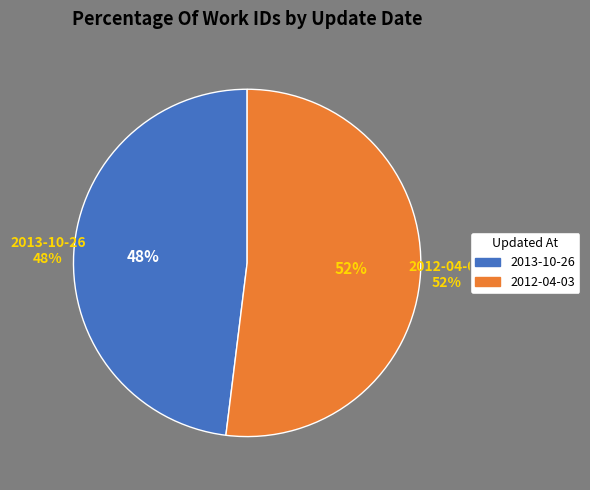

What is the largest slice in the pie chart?

2012-04-03